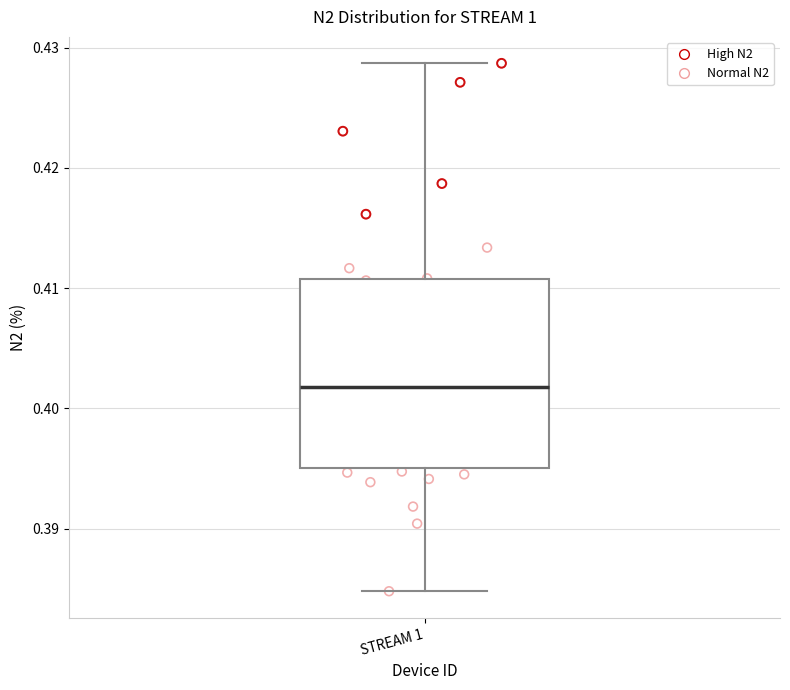

Read this box plot against the y-axis: the position of the median line, the range covered by the box, and the ends of both whiskers. The values are not printed on the chart, so give them approximately, as read against the axis.

median 0.402, box 0.395 to 0.411, whiskers 0.385 to 0.429